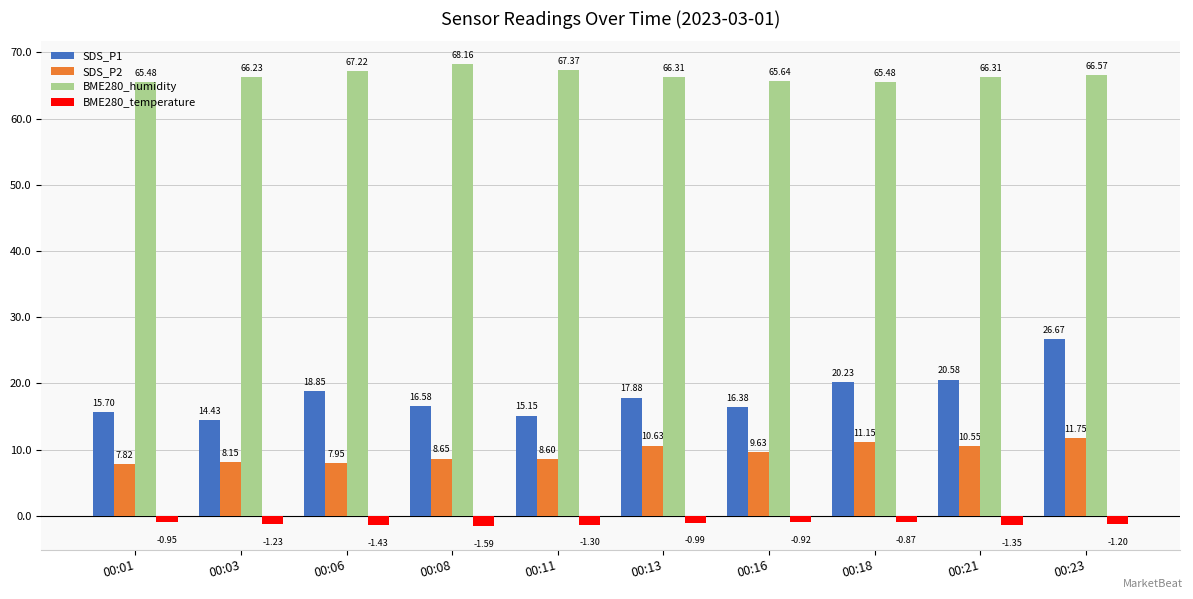

Which series has the largest total across all categories?

BME280_humidity